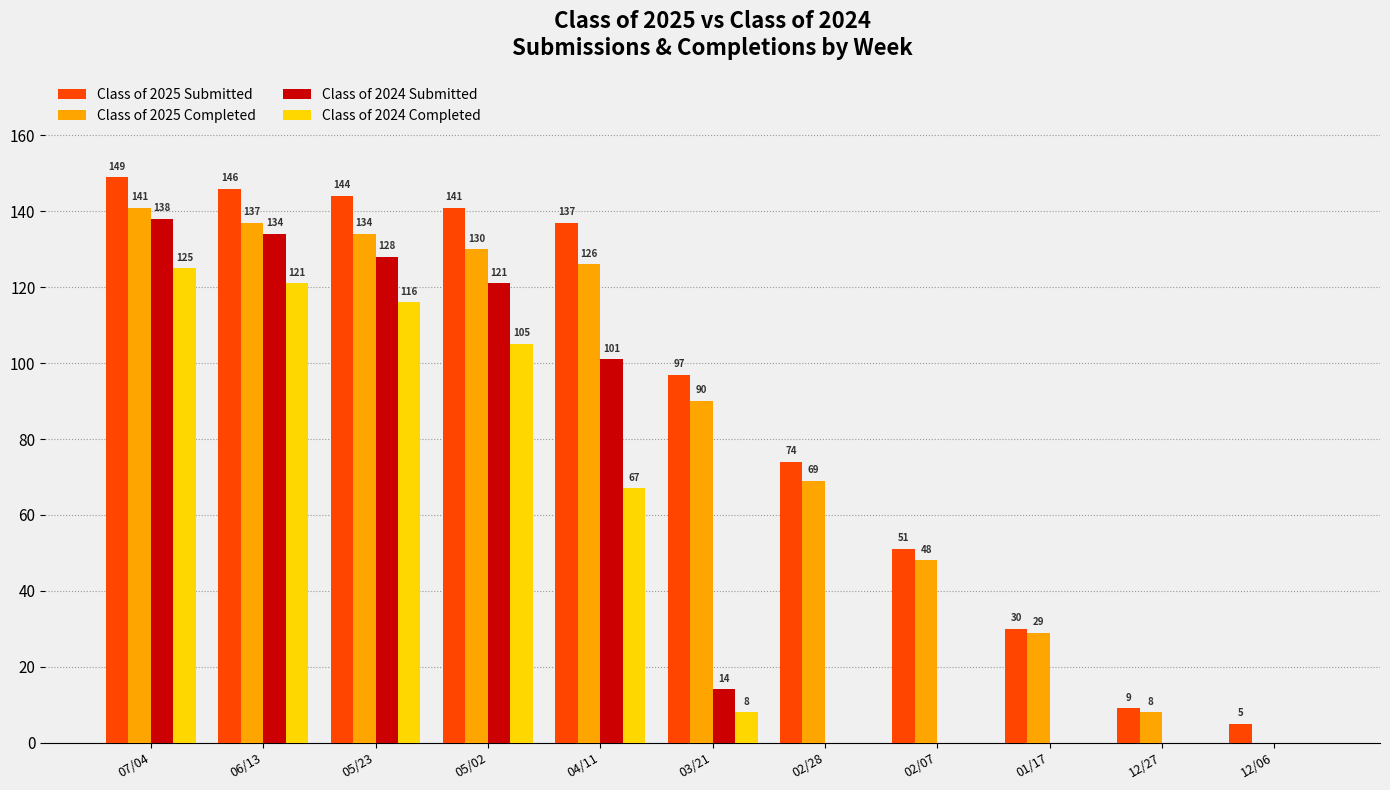

Where does the Class of 2024 Submitted series first go above 14?

07/04